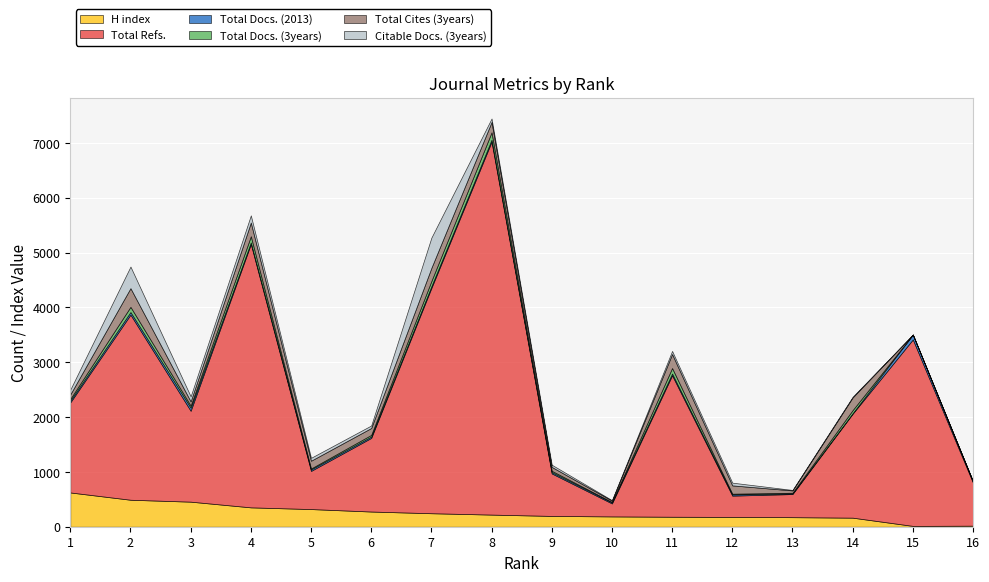

True or false: Total Docs. (3years) has a value of 12 at 13.

True